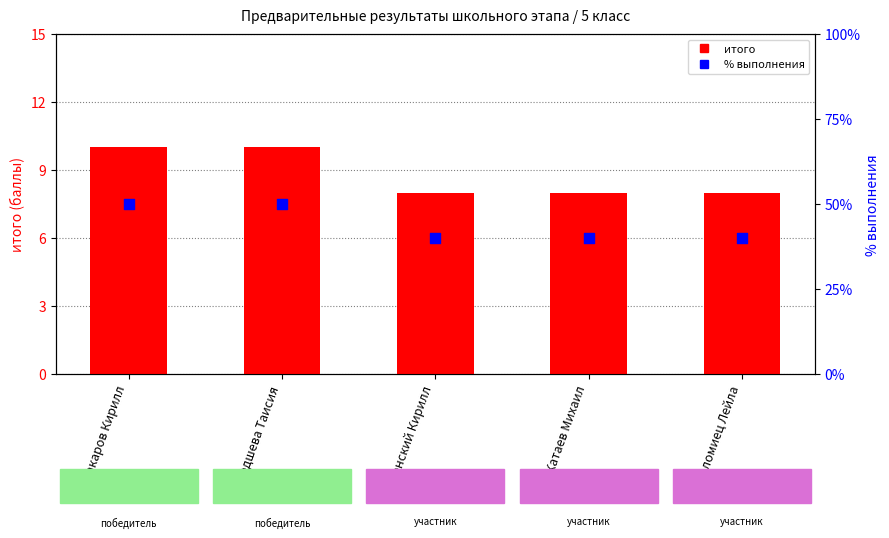

Is the value of % at Кредшева Таисия greater than the value of итого at Катаев Михаил?

No